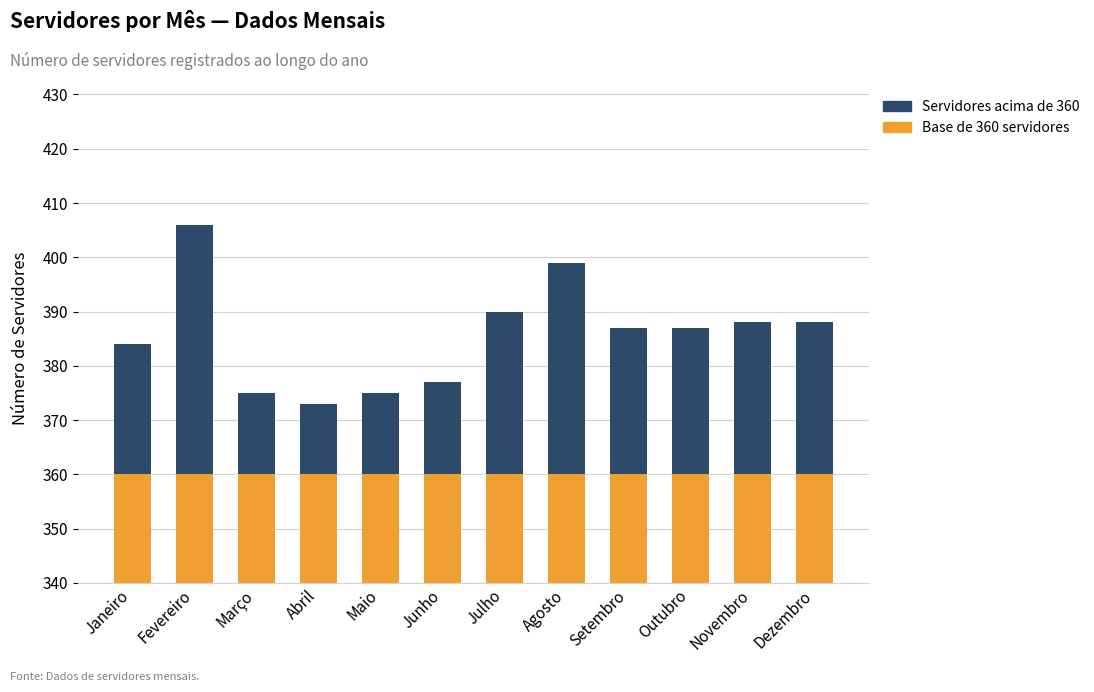

True or false: Base (360) has a value of 360 at Outubro.

True